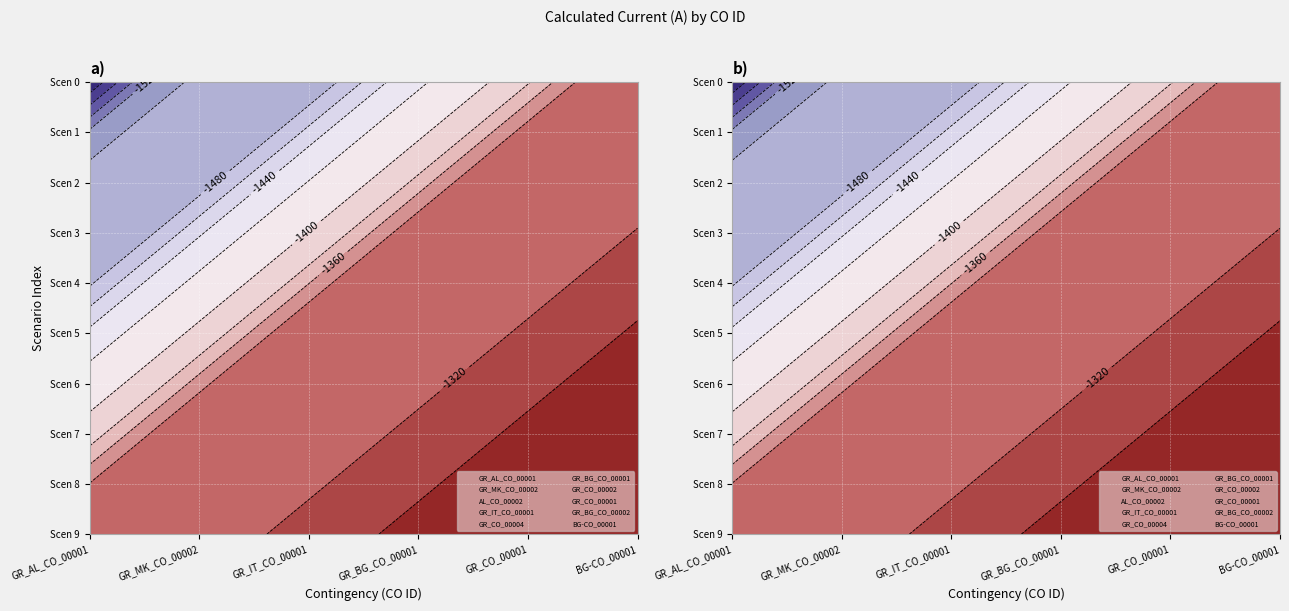

Which category has the lowest value in the GR_CO_00002 series?

GR_AL_CO_00001